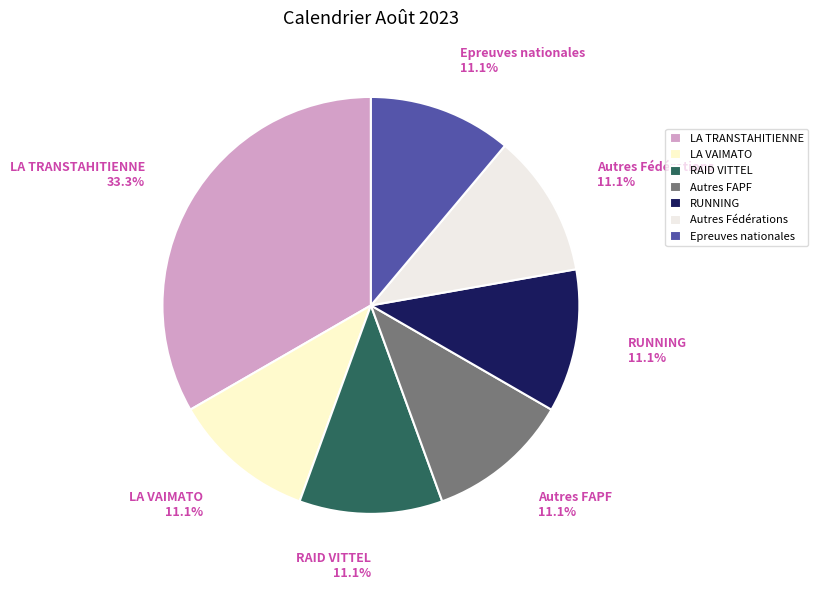

Do LA VAIMATO and RUNNING together represent more than half of the pie?

No